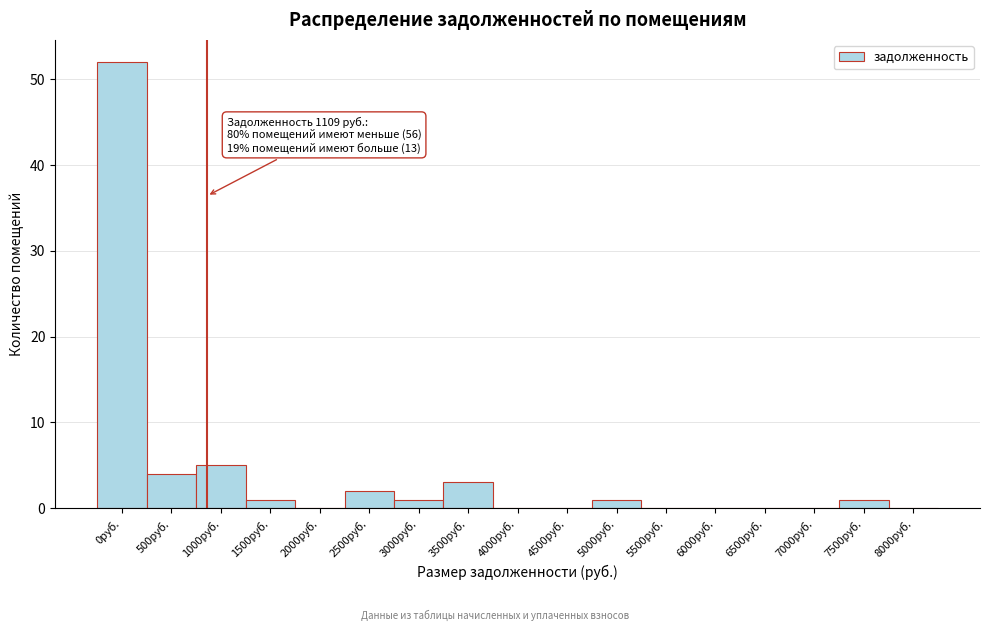

Reading right to left, list all the values displayed in this chart.

8000руб.=0	7500руб.=1	7000руб.=0	6500руб.=0	6000руб.=0	5500руб.=0	5000руб.=1	4500руб.=0	4000руб.=0	3500руб.=3	3000руб.=1	2500руб.=2	2000руб.=0	1500руб.=1	1000руб.=5	500руб.=4	0руб.=52